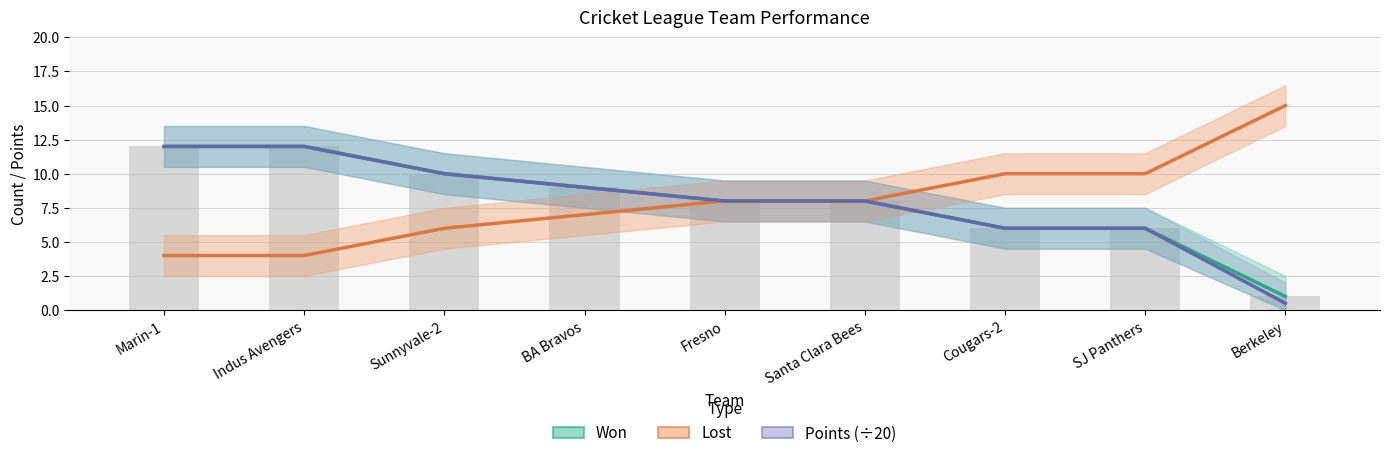

What is the maximum value for Won?

12.0